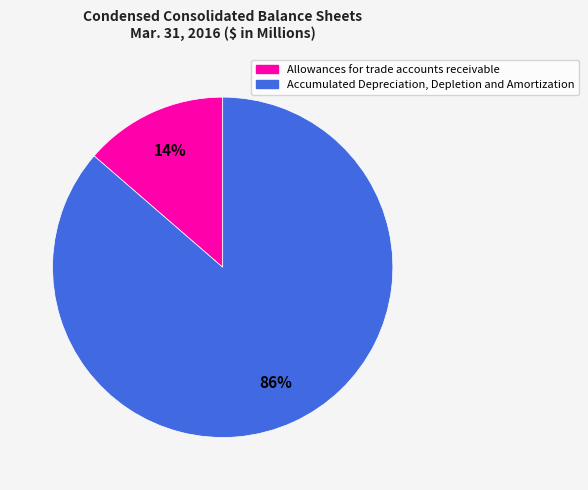

To the nearest percent, what is the average slice percentage?

50%